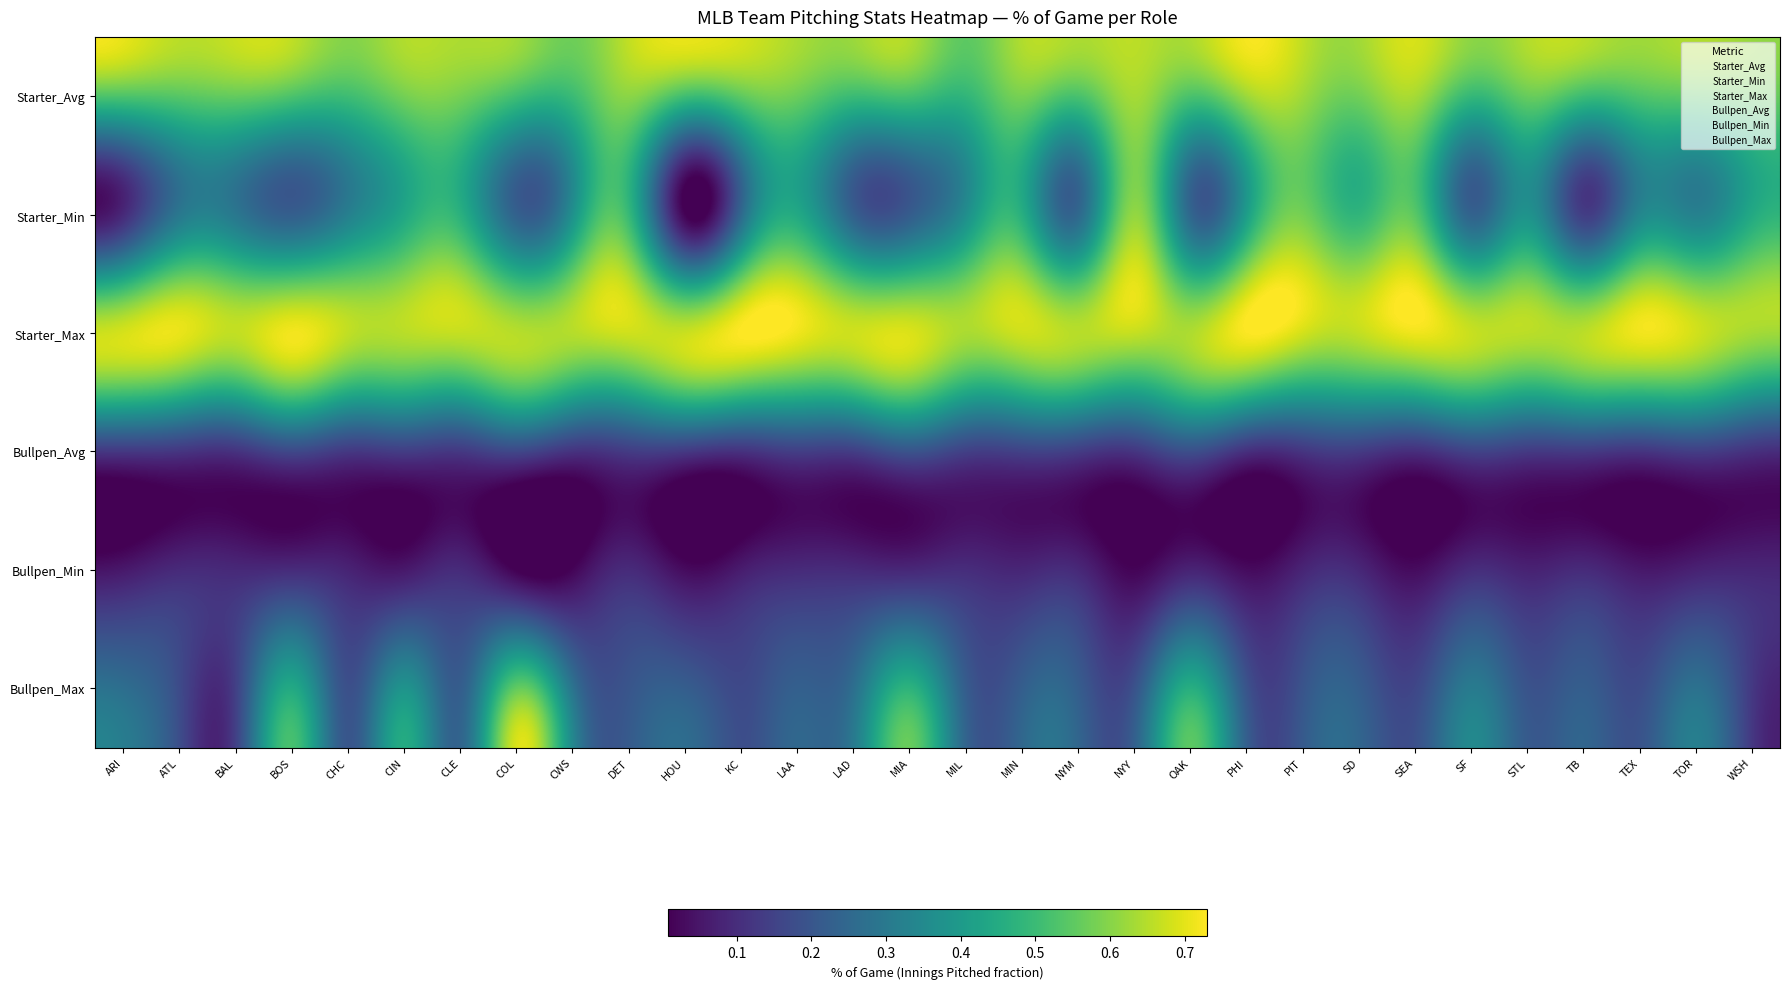

Which series changed the most between CLE and PIT?

Starter_Min